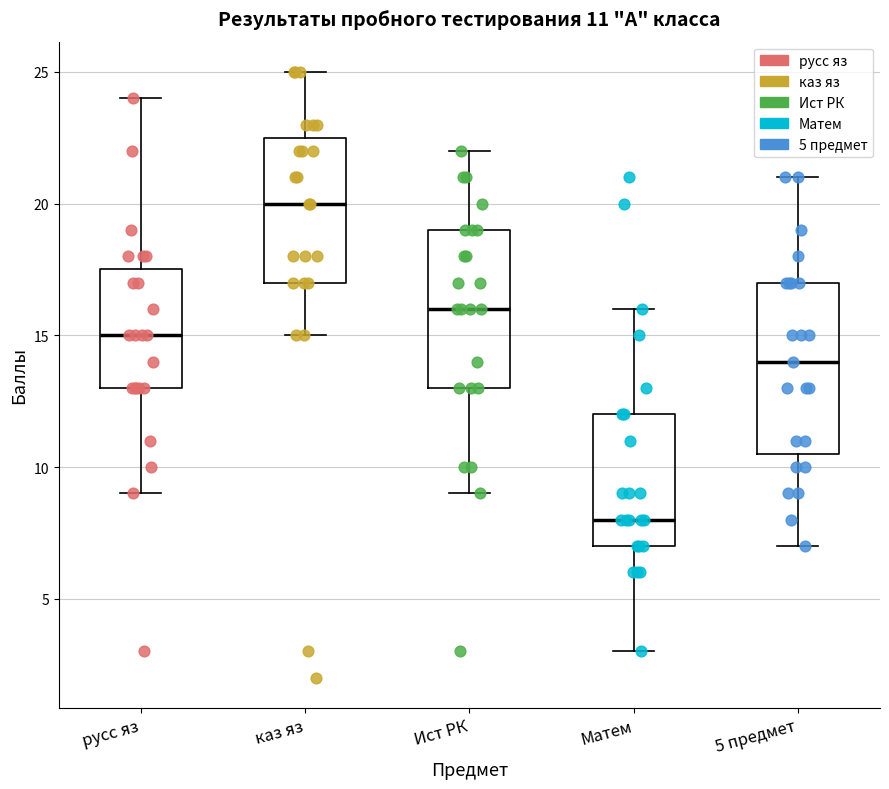

Which box has the lowest median line?

Матем